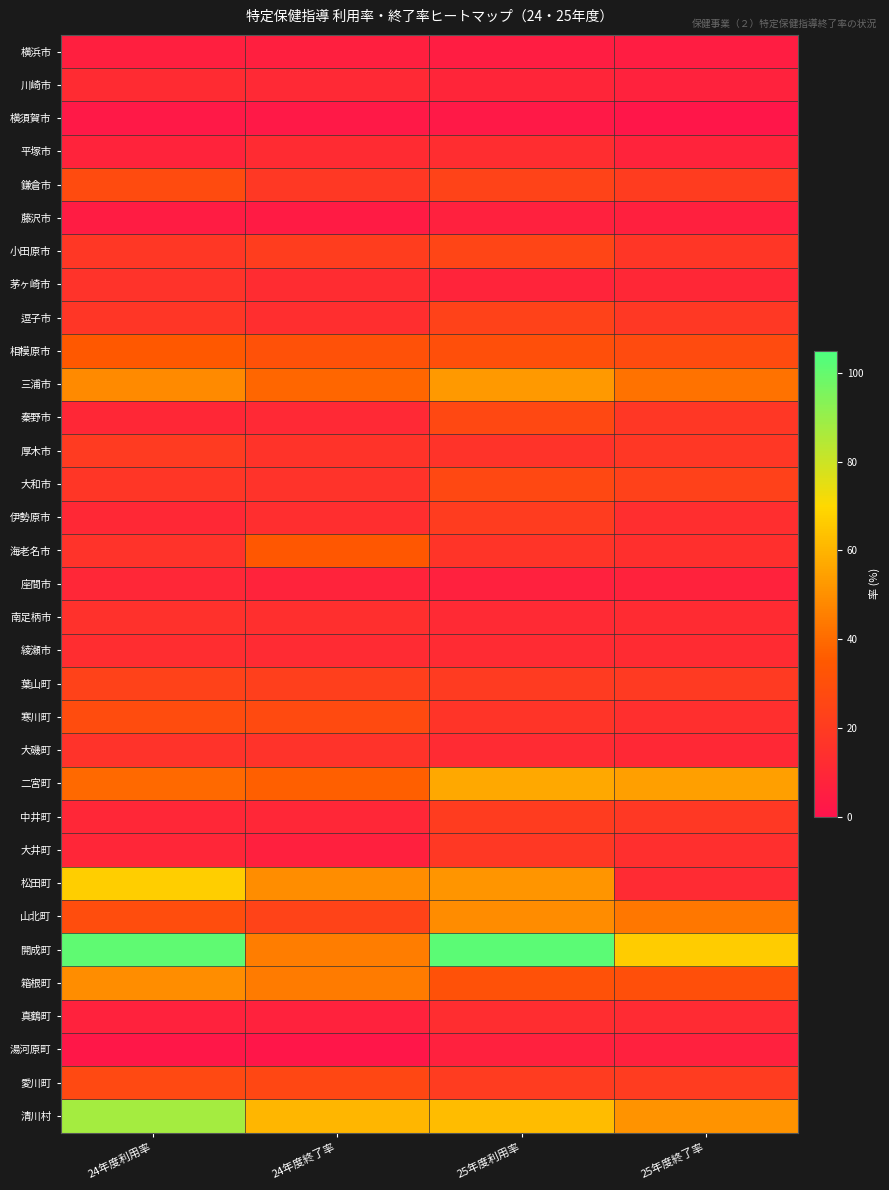

Reading left to right, transcribe all the data shown in this chart.

横浜市: 24年度利用率=5.8	24年度終了率=5.9	25年度利用率=4.9	25年度終了率=4.7
川崎市: 24年度利用率=12.3	24年度終了率=11.0	25年度利用率=8.9	25年度終了率=7.1
横須賀市: 24年度利用率=2.6	24年度終了率=2.6	25年度利用率=2.6	25年度終了率=1.4
平塚市: 24年度利用率=8.1	24年度終了率=12.0	25年度利用率=13.0	25年度終了率=8.0
鎌倉市: 24年度利用率=28.3	24年度終了率=18.7	25年度利用率=23.8	25年度終了率=20.6
藤沢市: 24年度利用率=4.3	24年度終了率=3.7	25年度利用率=6.9	25年度終了率=6.3
小田原市: 24年度利用率=17.7	24年度終了率=21.2	25年度利用率=24.9	25年度終了率=17.4
茅ヶ崎市: 24年度利用率=15.9	24年度終了率=12.6	25年度利用率=8.5	25年度終了率=10.0
逗子市: 24年度利用率=17.6	24年度終了率=13.3	25年度利用率=23.5	25年度終了率=18.3
相模原市: 24年度利用率=34.5	24年度終了率=30.9	25年度利用率=30.2	25年度終了率=28.1
三浦市: 24年度利用率=48.5	24年度終了率=38.7	25年度利用率=52.8	25年度終了率=42.2
秦野市: 24年度利用率=10.2	24年度終了率=11.0	25年度利用率=26.4	25年度終了率=18.0
厚木市: 24年度利用率=19.9	24年度終了率=16.0	25年度利用率=16.4	25年度終了率=17.8
大和市: 24年度利用率=17.3	24年度終了率=15.8	25年度利用率=26.4	25年度終了率=23.1
伊勢原市: 24年度利用率=10.4	24年度終了率=13.2	25年度利用率=20.6	25年度終了率=13.4
海老名市: 24年度利用率=15.6	24年度終了率=34.1	25年度利用率=16.7	25年度終了率=14.1
座間市: 24年度利用率=9.6	24年度終了率=7.8	25年度利用率=6.9	25年度終了率=7.7
南足柄市: 24年度利用率=15.0	24年度終了率=13.6	25年度利用率=11.4	25年度終了率=11.9
綾瀬市: 24年度利用率=12.9	24年度終了率=11.8	25年度利用率=11.8	25年度終了率=12.3
葉山町: 24年度利用率=23.6	24年度終了率=22.1	25年度利用率=20.0	25年度終了率=19.4
寒川町: 24年度利用率=28.7	24年度終了率=27.6	25年度利用率=16.6	25年度終了率=13.8
大磯町: 24年度利用率=15.7	24年度終了率=15.7	25年度利用率=11.7	25年度終了率=10.3
二宮町: 24年度利用率=39.5	24年度終了率=36.9	25年度利用率=57.0	25年度終了率=54.5
中井町: 24年度利用率=9.8	24年度終了率=9.8	25年度利用率=20.8	25年度終了率=18.8
大井町: 24年度利用率=9.2	24年度終了率=6.2	25年度利用率=18.2	25年度終了率=13.6
松田町: 24年度利用率=67.1	24年度終了率=49.3	25年度利用率=51.3	25年度終了率=11.8
山北町: 24年度利用率=28.9	24年度終了率=24.1	25年度利用率=49.2	25年度終了率=43.1
開成町: 24年度利用率=100.9	24年度終了率=45.0	25年度利用率=101.9	25年度終了率=66.7
箱根町: 24年度利用率=49.4	24年度終了率=44.7	25年度利用率=31.5	25年度終了率=30.1
真鶴町: 24年度利用率=7.3	24年度終了率=7.3	25年度利用率=12.9	25年度終了率=11.8
湯河原町: 24年度利用率=1.9	24年度終了率=1.3	25年度利用率=6.7	25年度終了率=6.7
愛川町: 24年度利用率=27.0	24年度終了率=26.1	25年度利用率=20.2	25年度終了率=20.2
清川村: 24年度利用率=87.5	24年度終了率=60.4	25年度利用率=62.3	25年度終了率=50.9